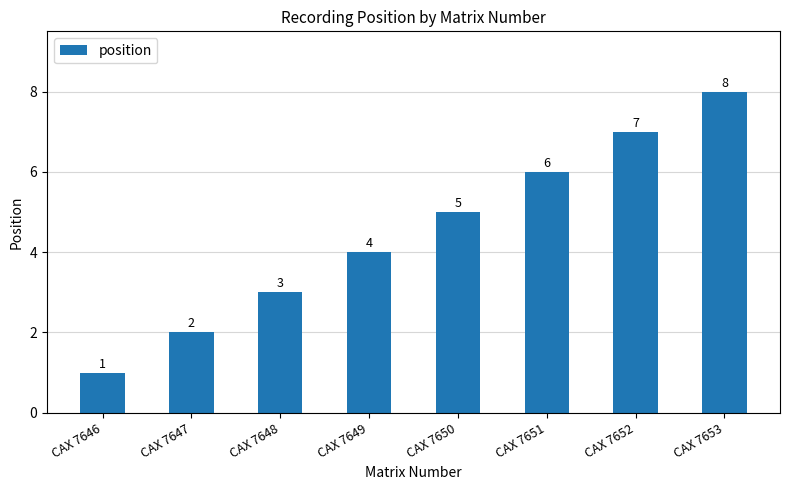

How many values are between 3 and 7?

5